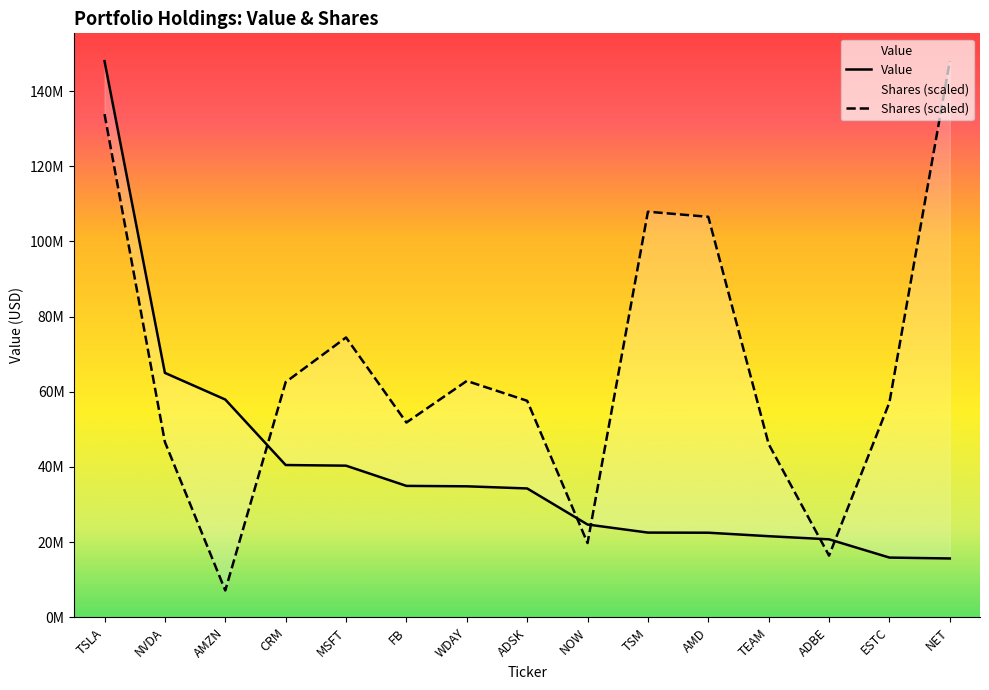

True or false: Value has a value of 22506000.0 at AMD.

True